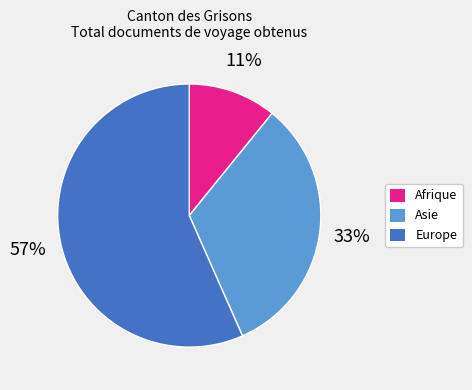

To the nearest percent, what is the difference between the largest and smallest slice percentages?

46%